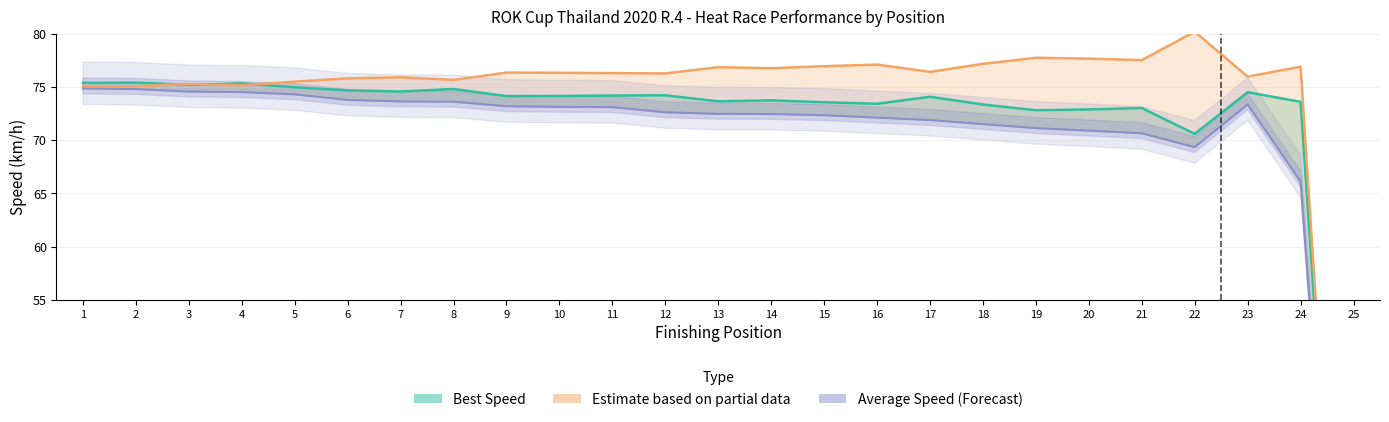

List the labels in order of Average Speed (Forecast) value, smallest first.

25, 24, 22, 21, 20, 19, 18, 17, 16, 15, 14, 13, 12, 11, 10, 9, 23, 8, 7, 6, 5, 4, 3, 2, 1